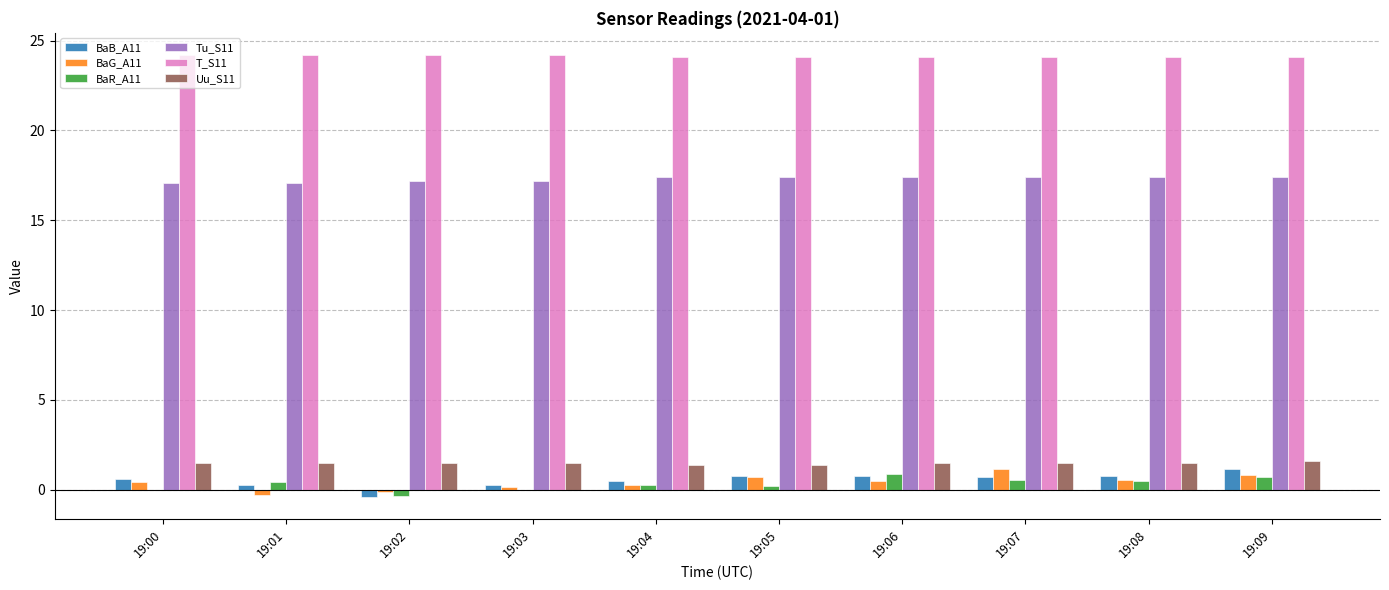

The Uu_S11 series shows 0.4 at 19:05. True or false?

False